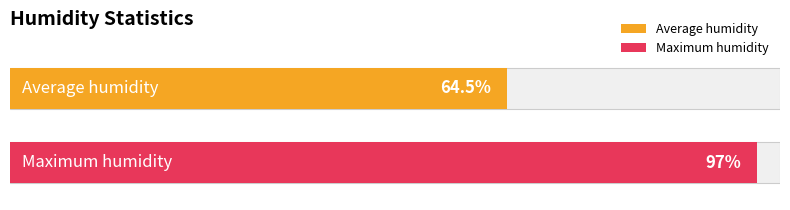

How many distinct data groups are displayed?

2